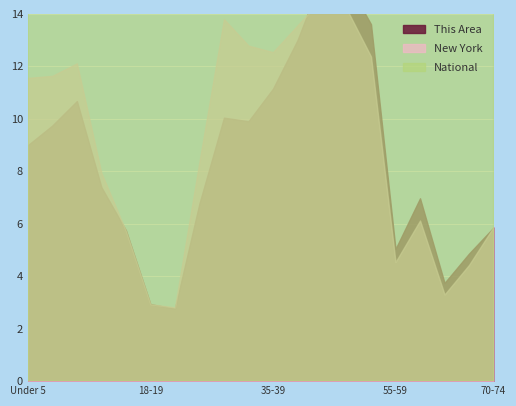

Does the chart display data point markers on the line(s)?

No